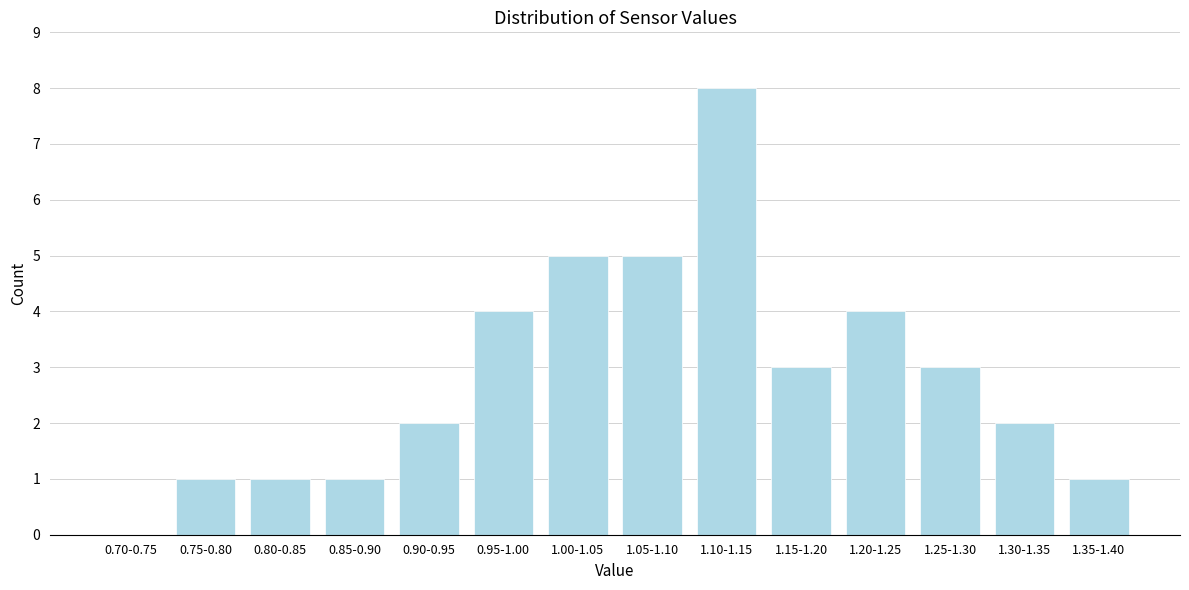

Reading left to right, transcribe all the data shown in this chart.

0.70-0.75=0	0.75-0.80=1	0.80-0.85=1	0.85-0.90=1	0.90-0.95=2	0.95-1.00=4	1.00-1.05=5	1.05-1.10=5	1.10-1.15=8	1.15-1.20=3	1.20-1.25=4	1.25-1.30=3	1.30-1.35=2	1.35-1.40=1